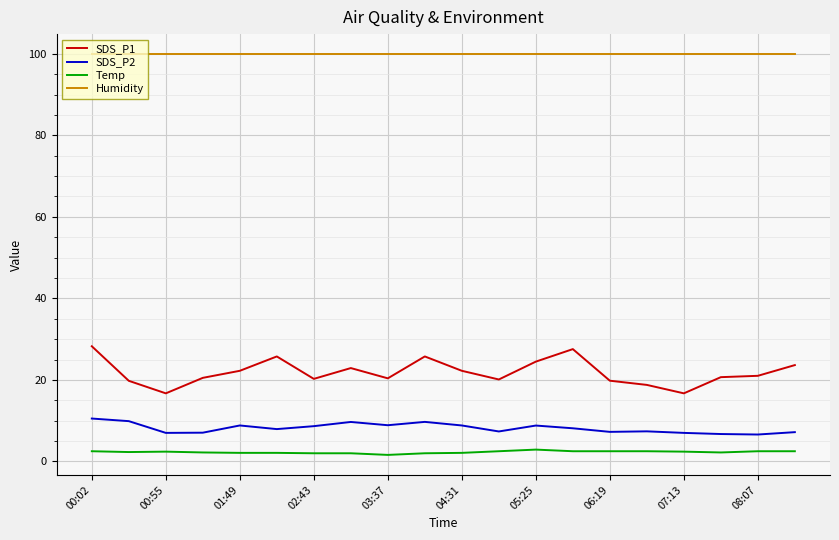

True or false: SDS_P1 and Humidity cross at least once.

False